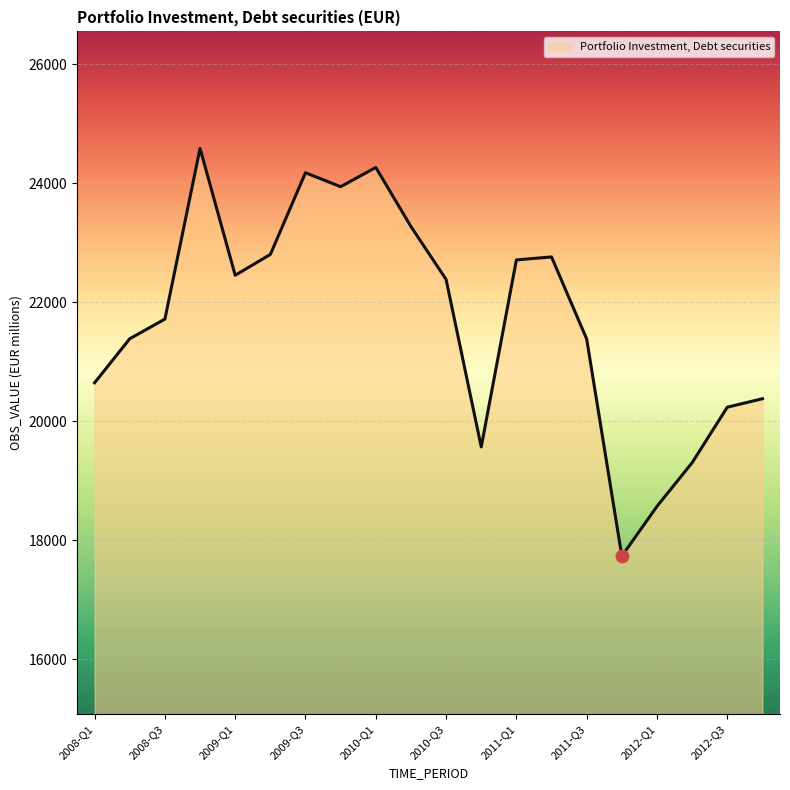

What is the difference between the maximum and minimum values?

6851.8